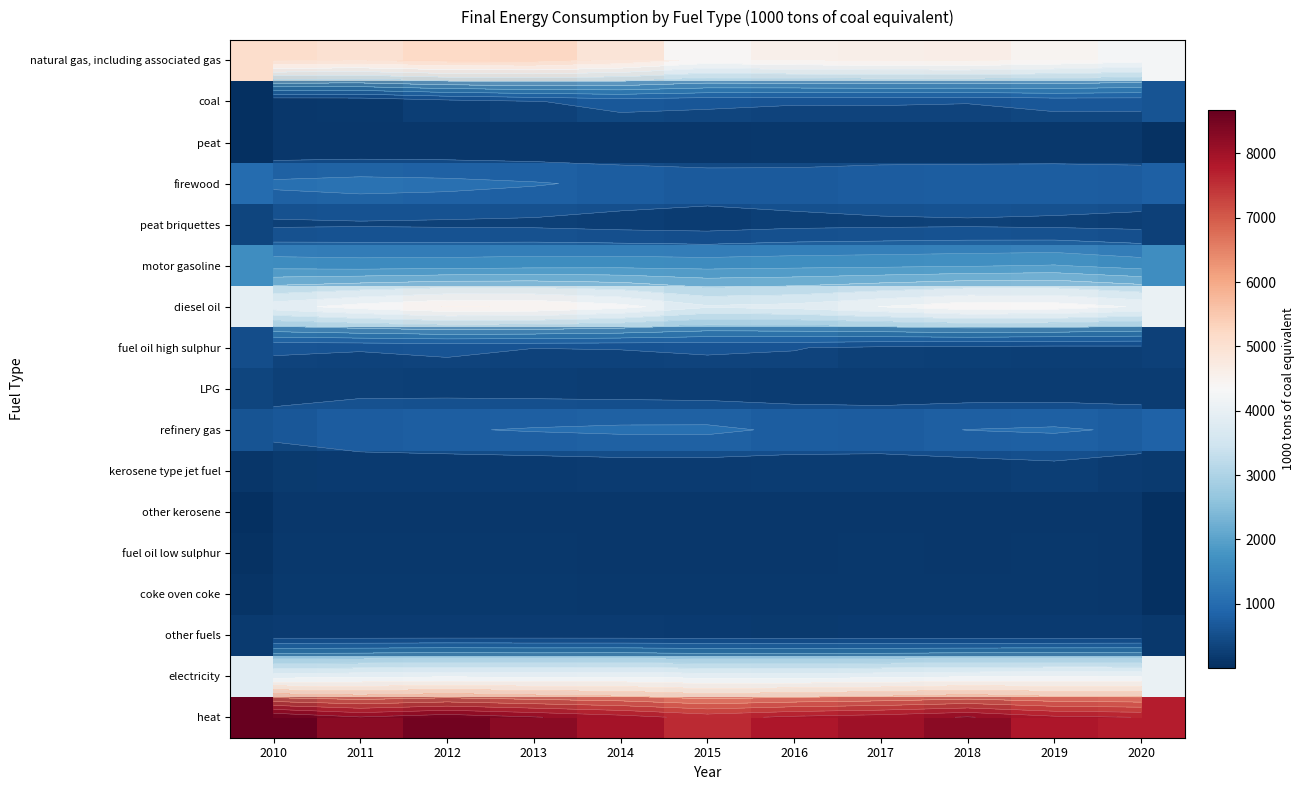

List the series in order of their peak value, lowest first.

other kerosene, peat, fuel oil low sulphur, coke oven coke, other fuels, kerosene type jet fuel, LPG, peat briquettes, fuel oil high sulphur, coal, refinery gas, firewood, motor gasoline, electricity, diesel oil, natural gas, including associated gas, heat